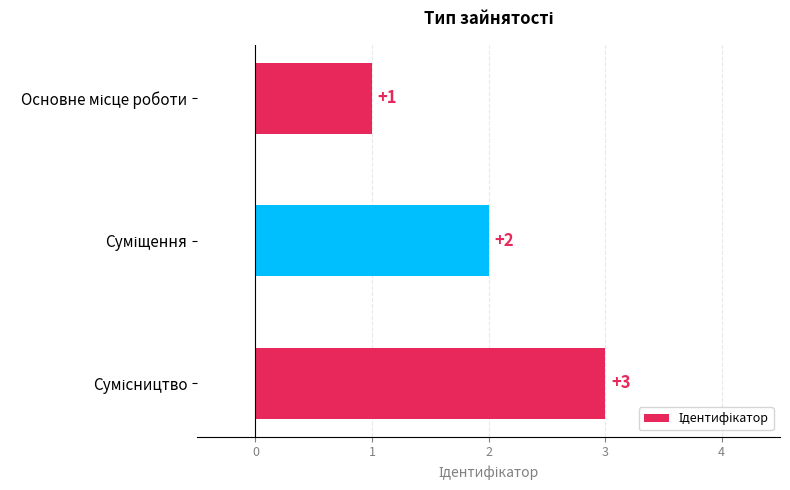

What is the value of the 3rd bar from the top?

3